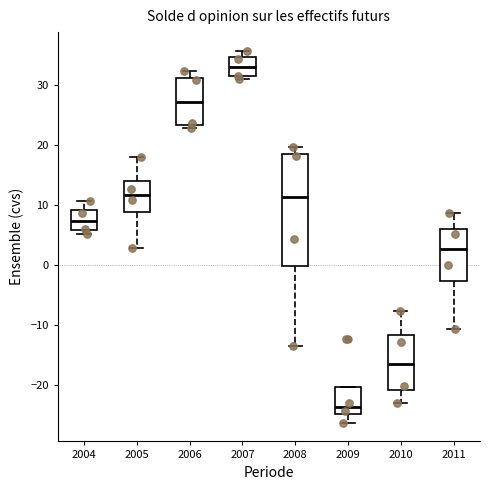

Which box's median line is the highest?

2007